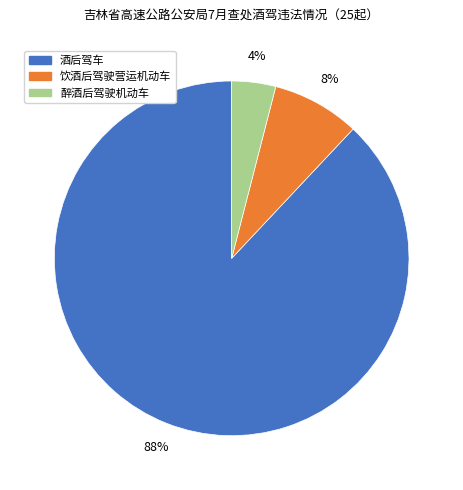

How many segments does this pie chart have?

3